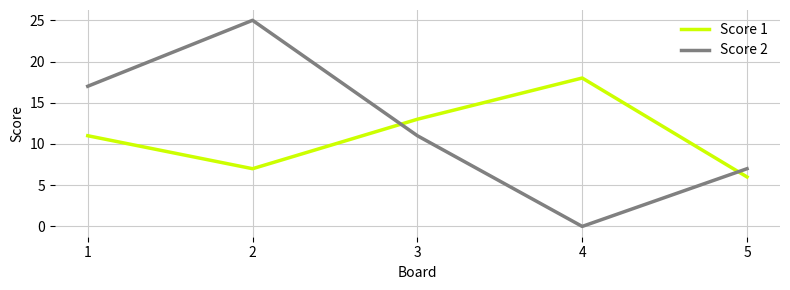

What are all the series names shown in the legend?

Score 1, Score 2